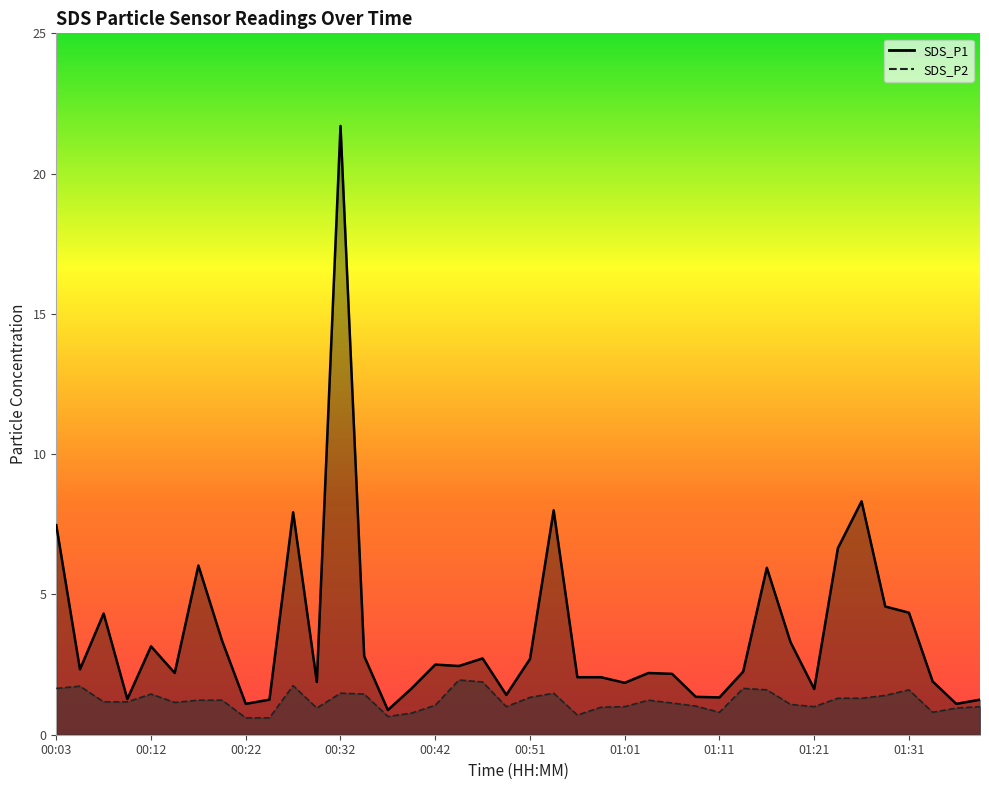

What is the minimum value shown in the chart?

0.6